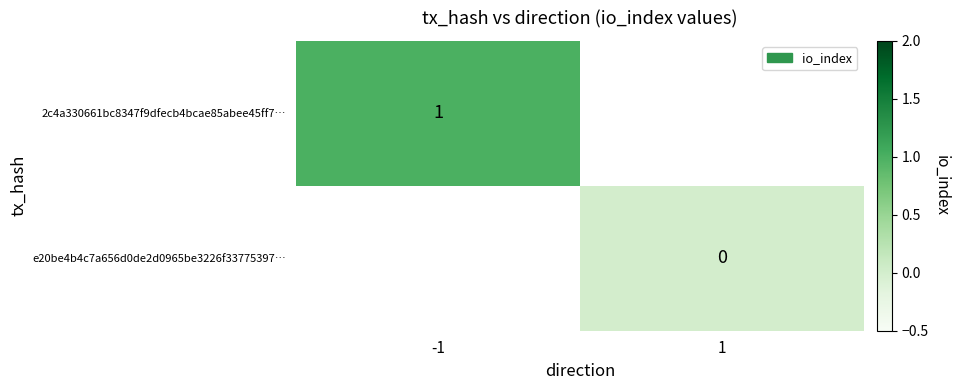

True or false: 2c4a330661bc8347f9dfecb4bcae85abee45ff7… has a value of 1 at -1.

True